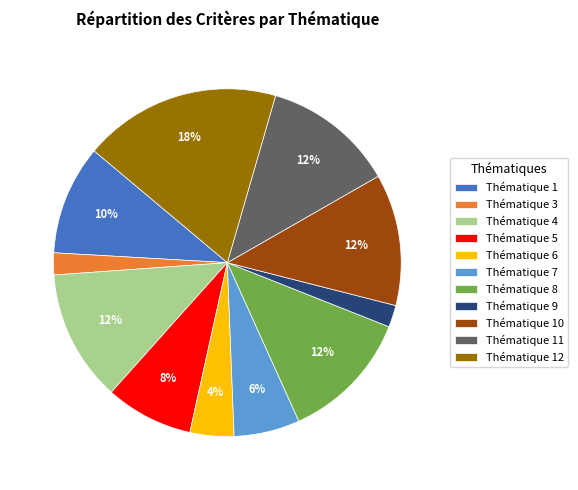

What is the largest slice in the pie chart?

Thématique 12